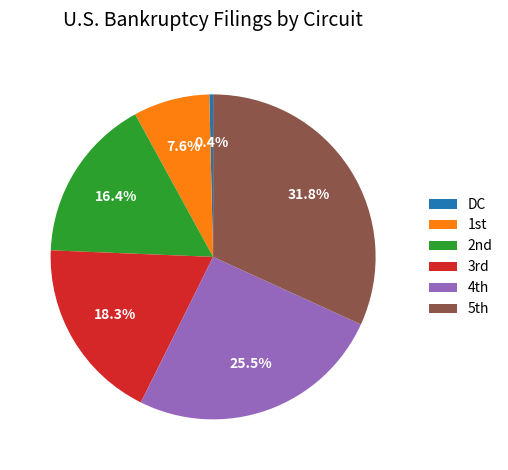

How many segments does this pie chart have?

6